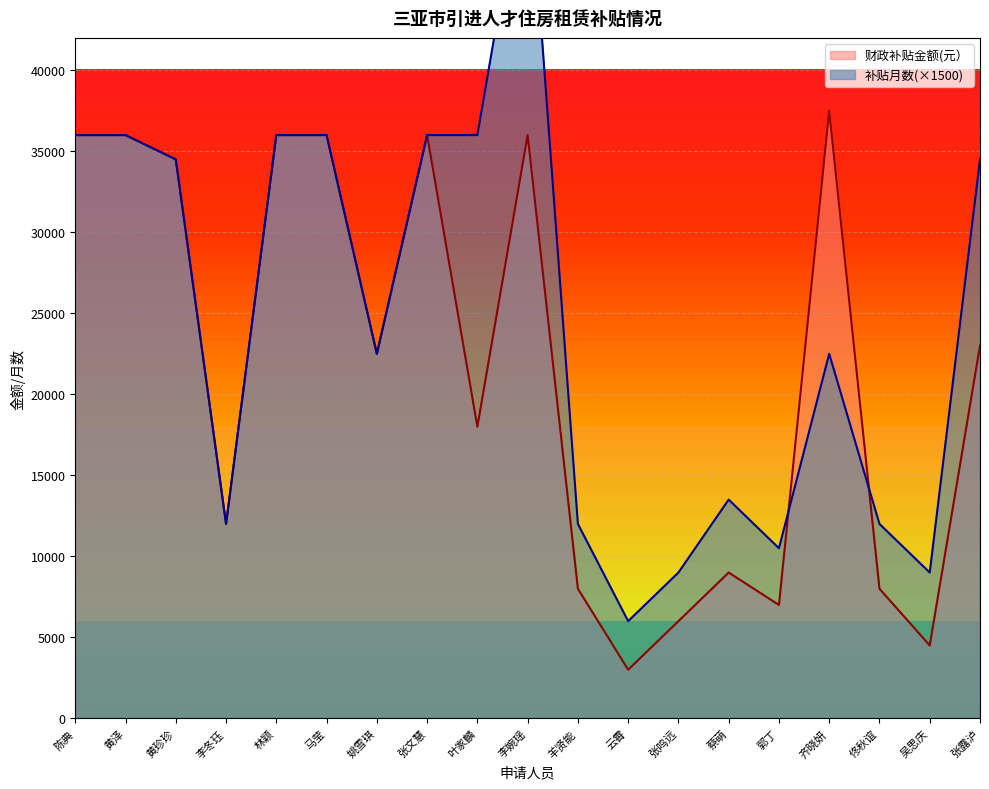

True or false: 财政补贴金额(元） has more than 1 points higher than both neighbors.

True